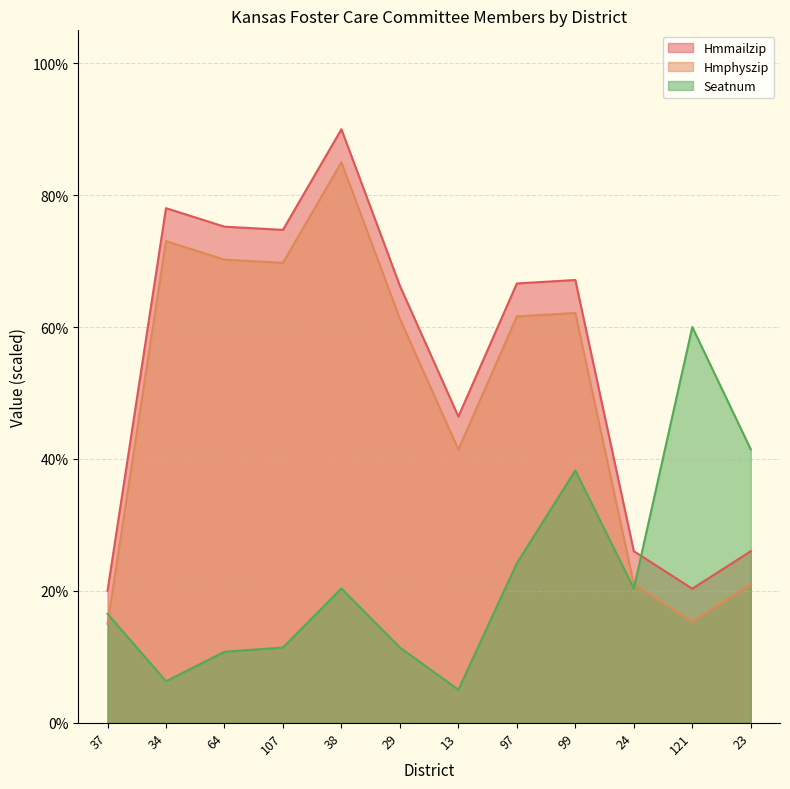

What is the total value across all series at 64?

156.2